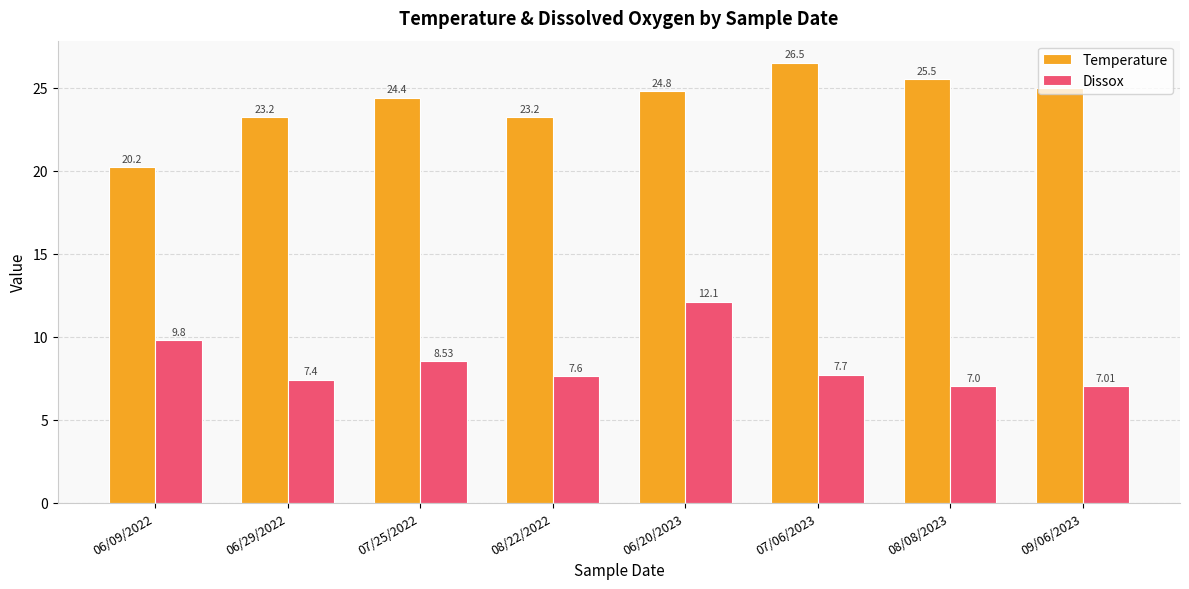

Between 06/20/2023 and 09/06/2023, which series saw the biggest shift?

Dissox